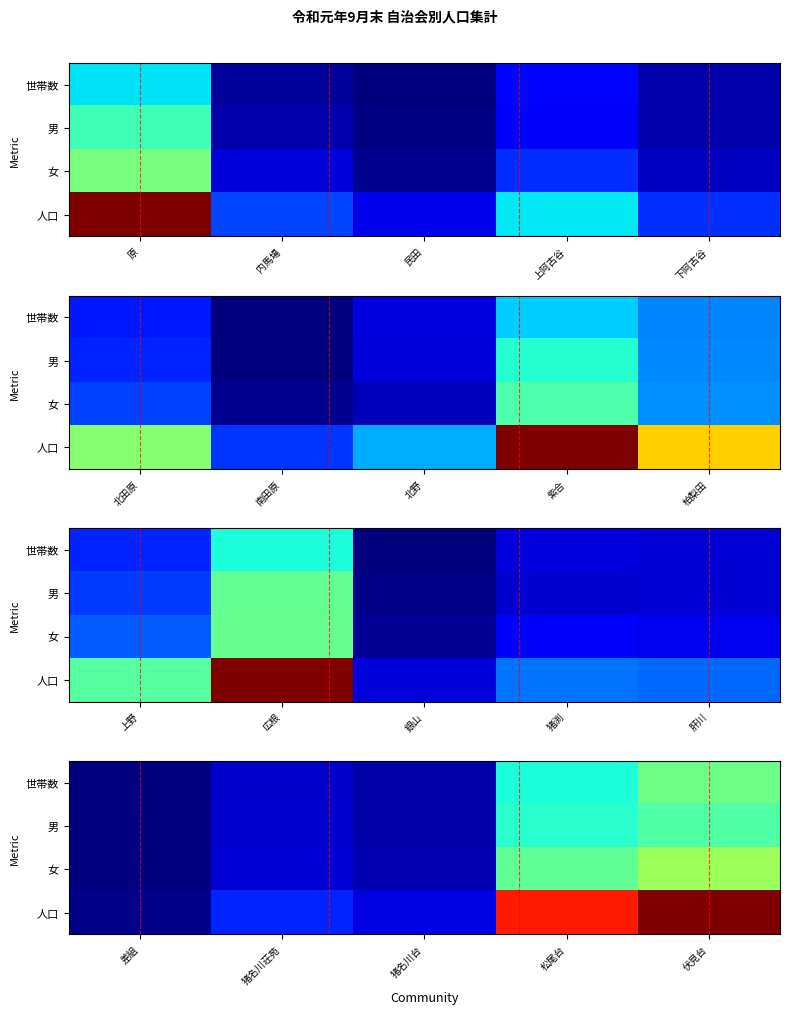

What value does the 男 series have at 猪名川荘苑?

309